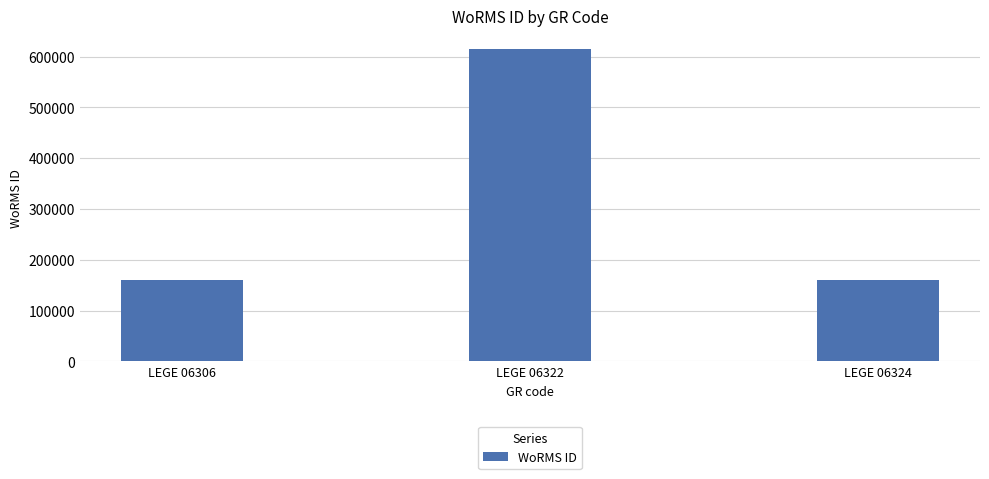

Reading right to left, transcribe all the data shown in this chart.

160572	614828	160572